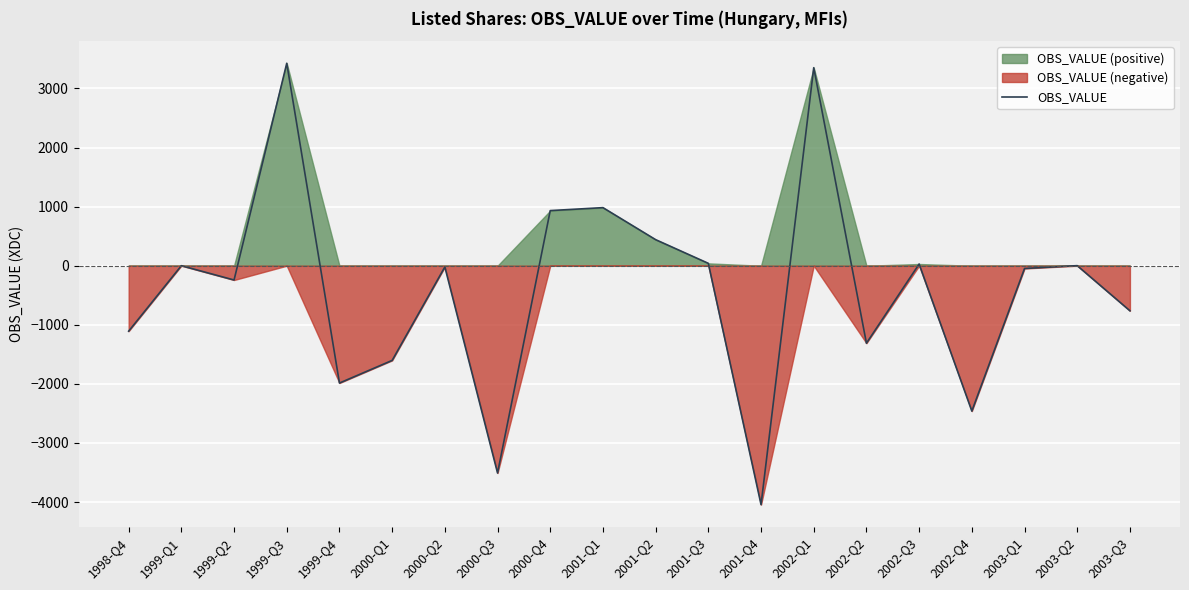

How many values exceed -21?

9